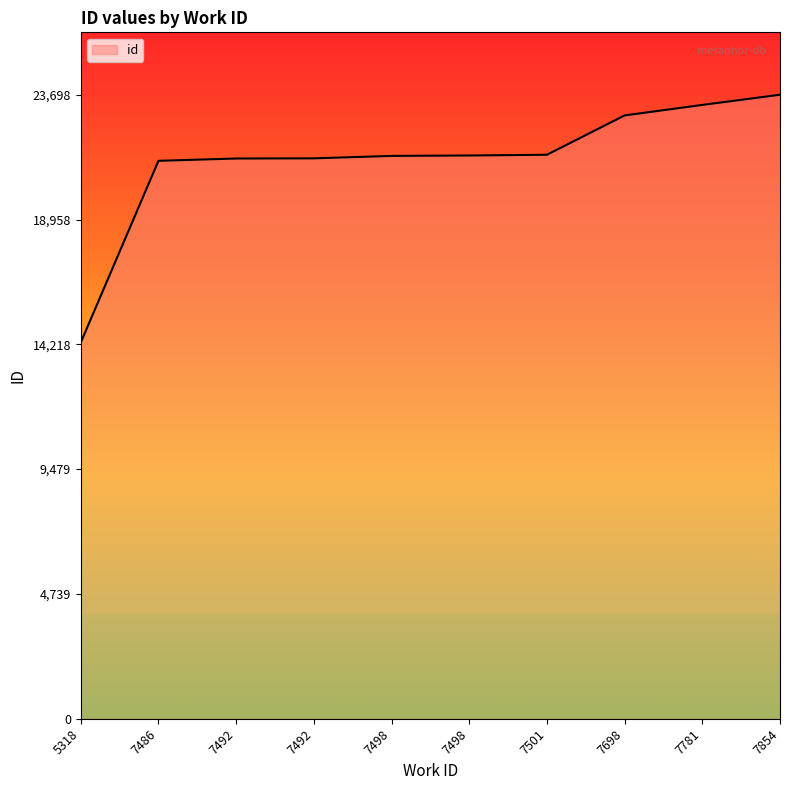

Between 7492 and 7854, which is larger?

7854